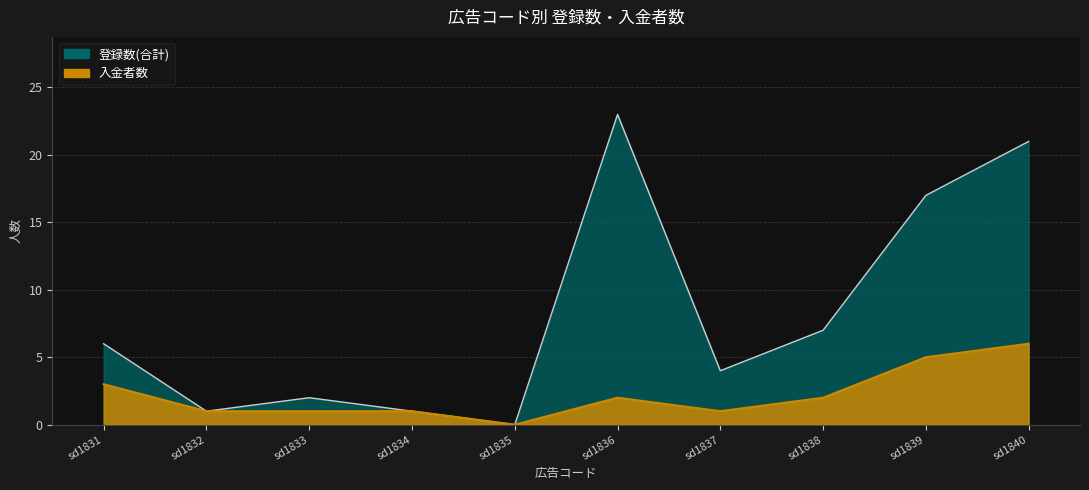

Count the number of categories in the chart.

10